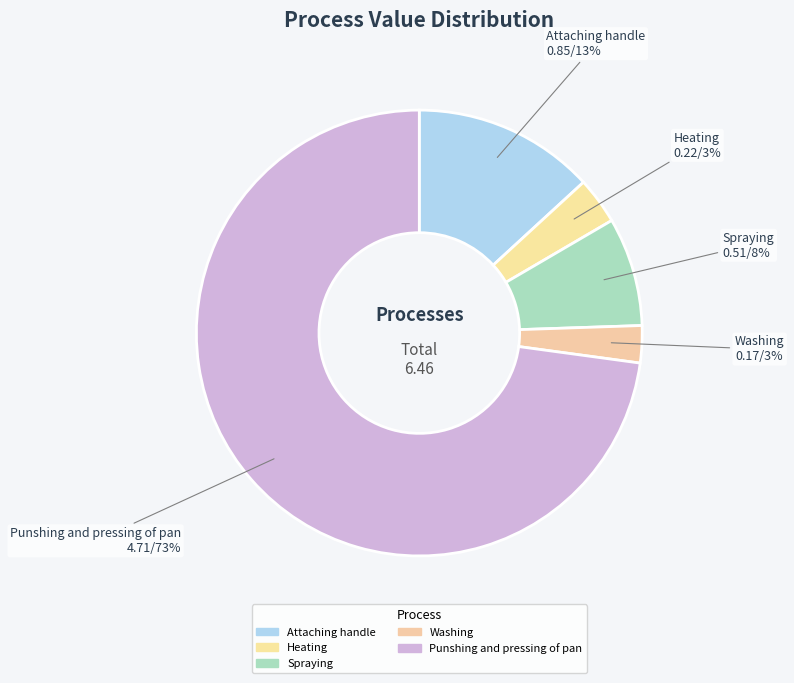

Does any single category account for the majority?

Yes